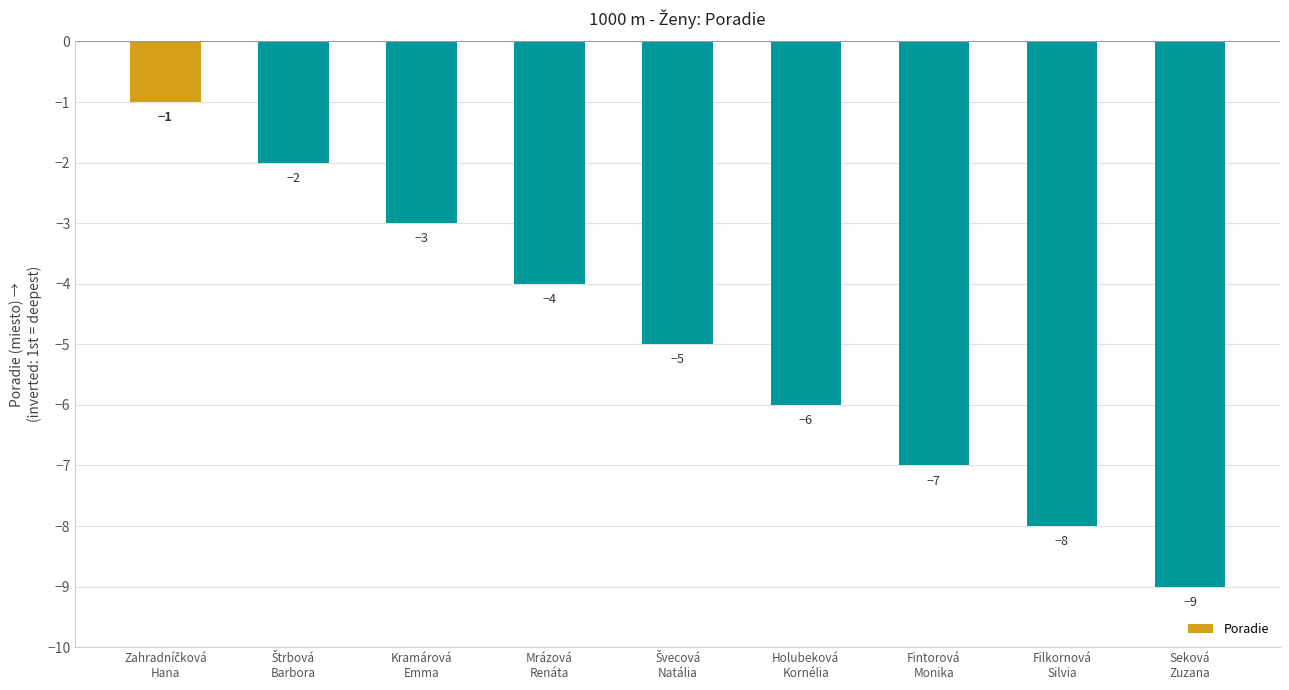

What is the value of the 8th bar from the left?

-8